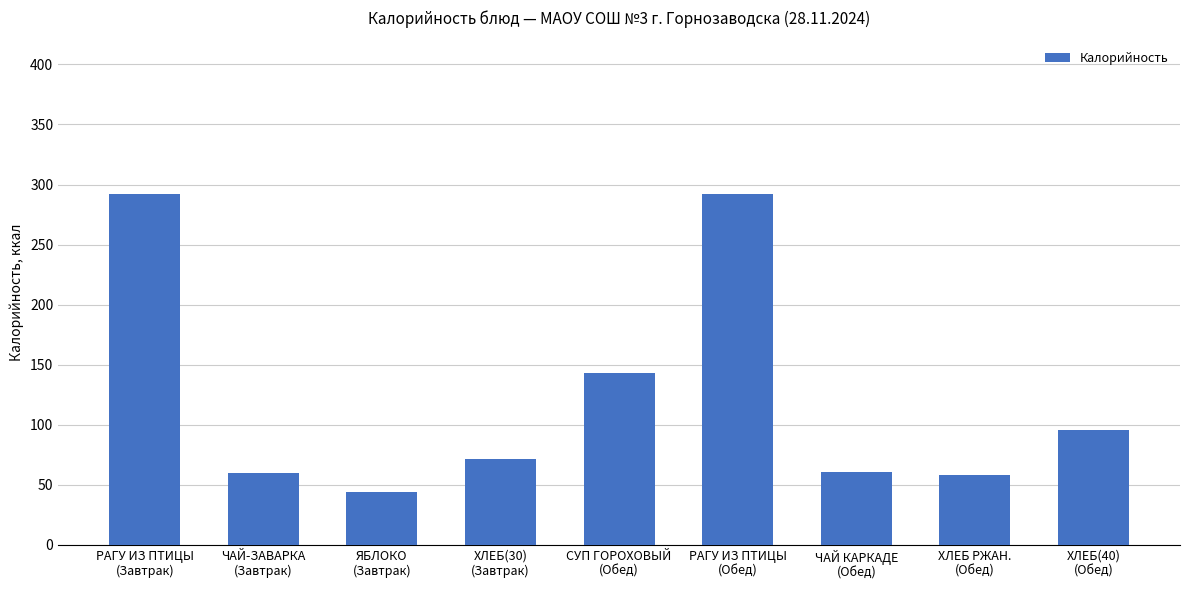

The chart shows a value of 39.2 at ЧАЙ-ЗАВАРКА
(Завтрак). True or false?

False